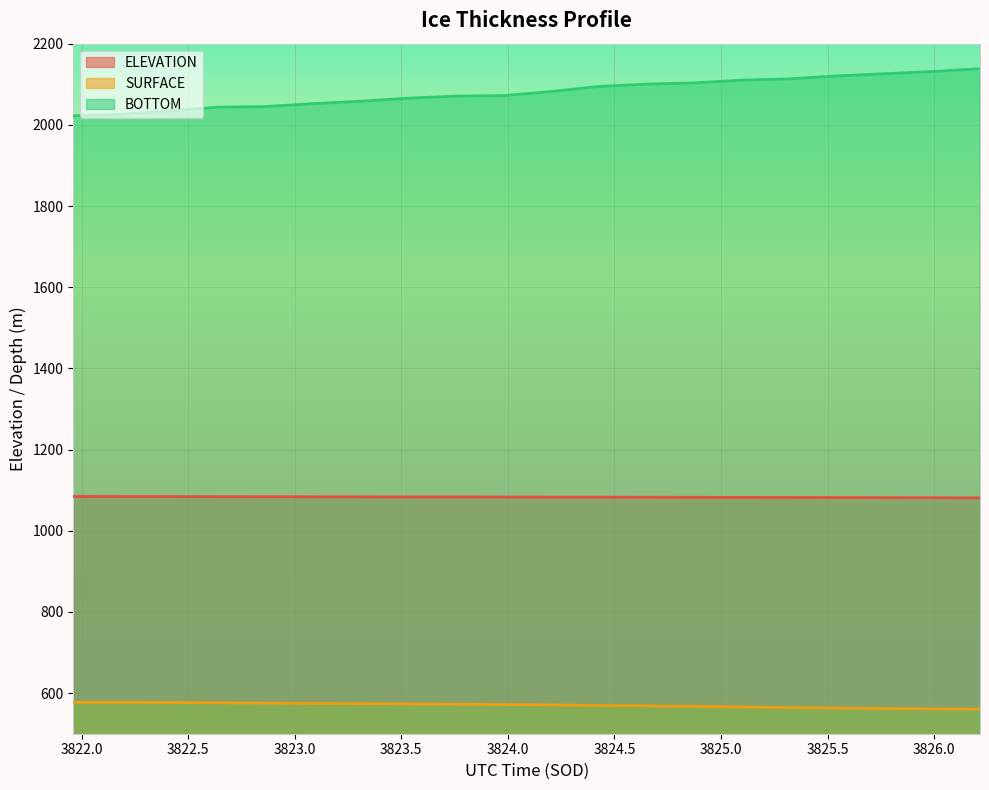

Reading left to right, what are all the values shown in this chart?

ELEVATION: 1084.5	1084.4	1084.2	1084.0	1083.9	1083.7	1083.6	1083.4	1083.2	1083.1	1082.9	1082.7	1082.6	1082.4	1082.2	1082.0	1081.8	1081.5	1081.3	1081.0
SURFACE: 577.6	577.2	576.9	576.2	575.5	574.8	574.1	573.4	572.7	571.9	570.9	569.8	568.6	567.2	565.8	564.5	563.2	562.1	561.1	560.2
BOTTOM: 2022.3	2025.8	2033.8	2043.5	2045.0	2052.2	2058.0	2065.7	2070.8	2072.0	2082.0	2094.6	2100.3	2103.3	2110.1	2113.4	2120.5	2125.9	2131.4	2138.2